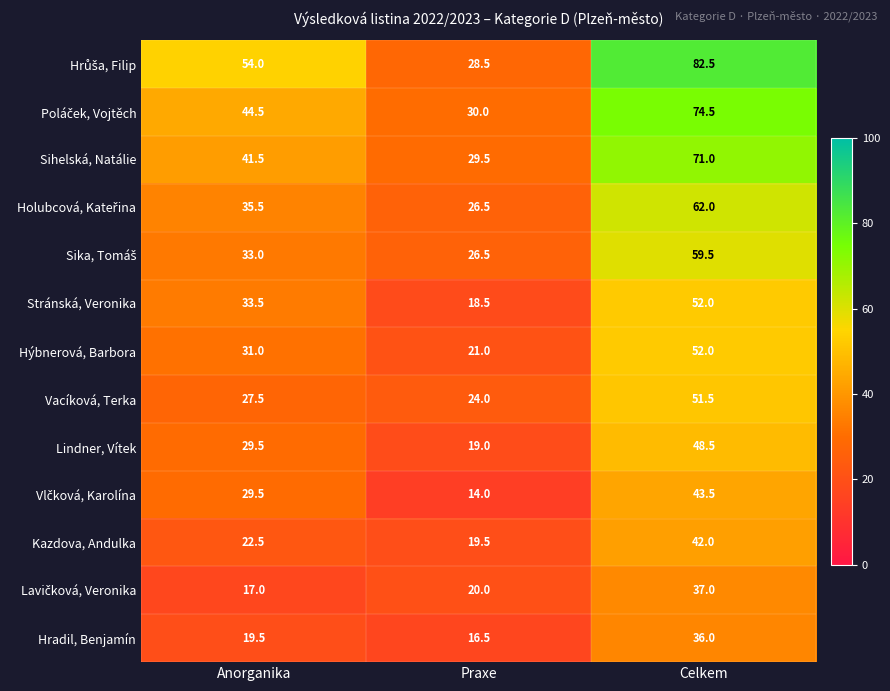

What is the maximum value shown in the chart?

82.5